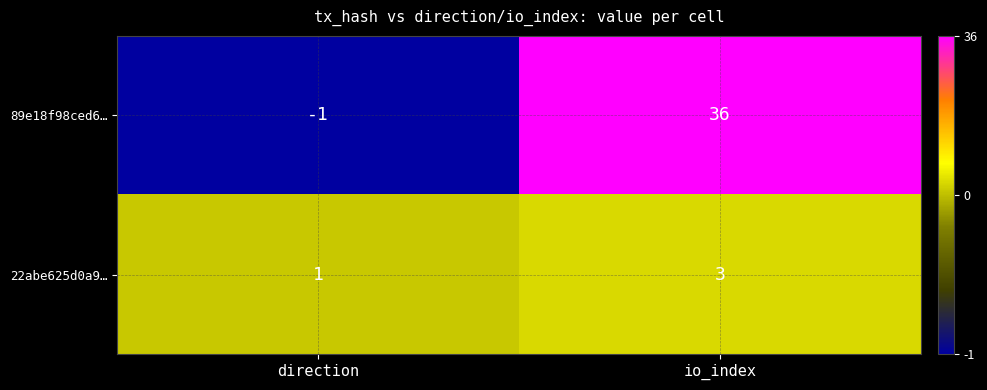

List the series in order of their overall mean, highest first.

89e18f98ced6…, 22abe625d0a9…